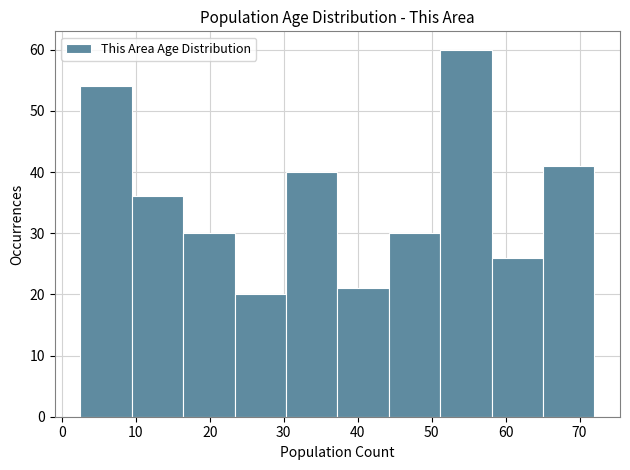

How tall is the bar that spans 9 to 16 on the x-axis? Neither the bar edges nor the heights are printed on the chart, so give them approximately, as read against the axes.

36